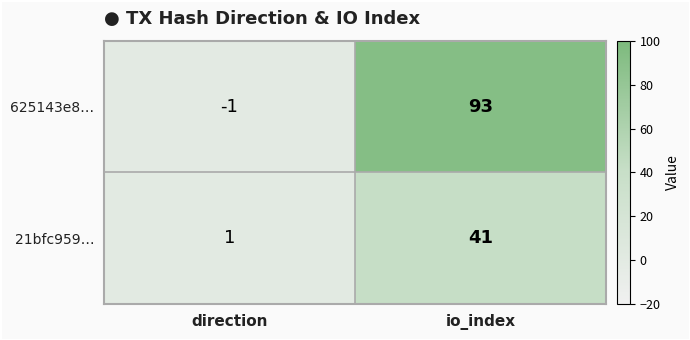

What is the maximum value for 625143e8…?

93